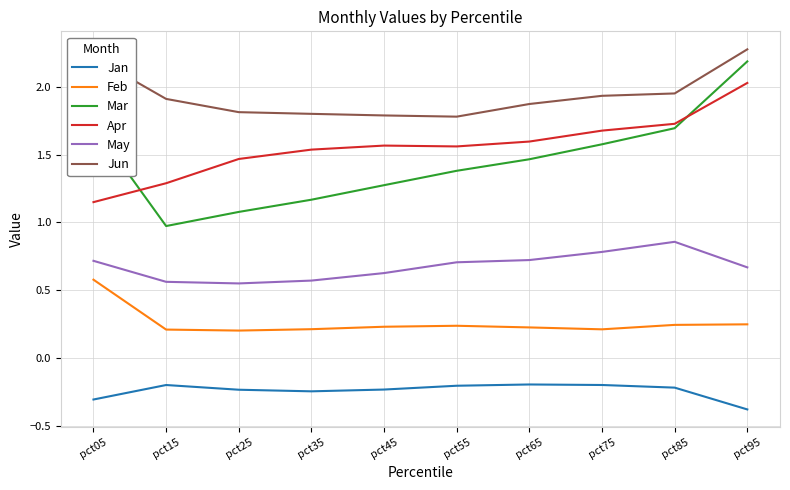

At which label does Mar first exceed 1?

pct05